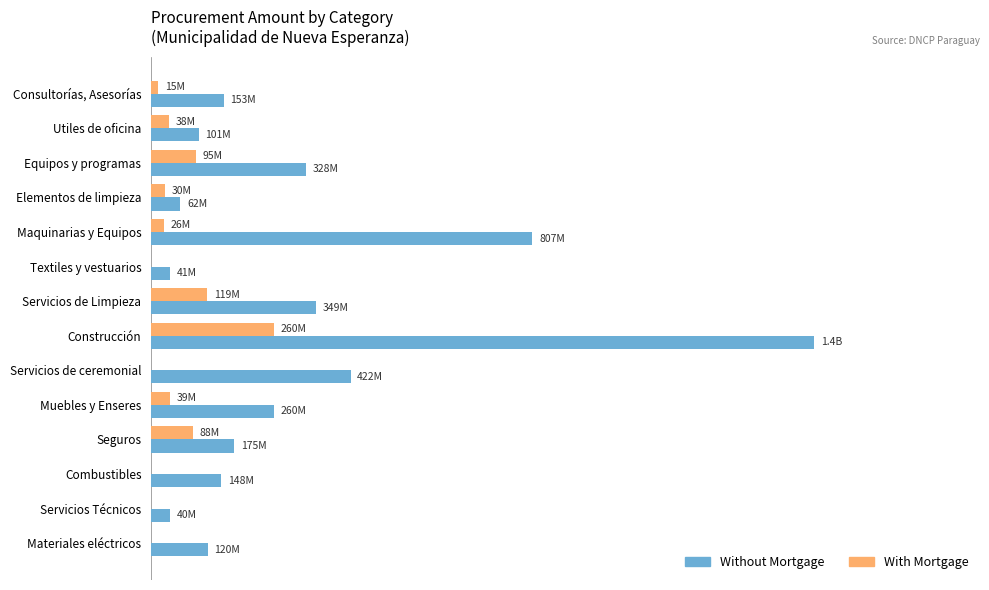

What are all the series names shown in the legend?

Without Mortgage, With Mortgage